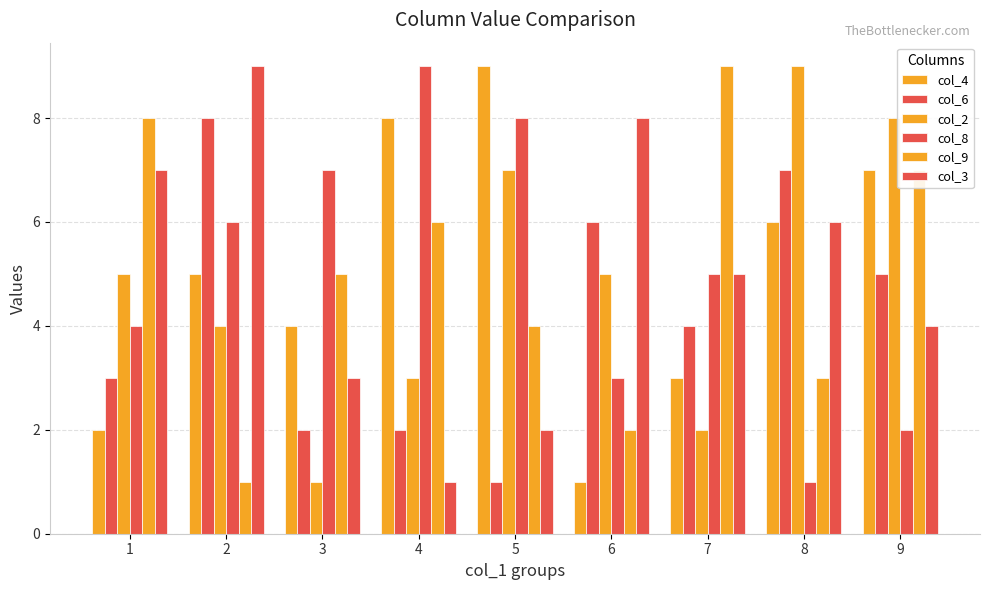

Count the number of data series in this chart.

6